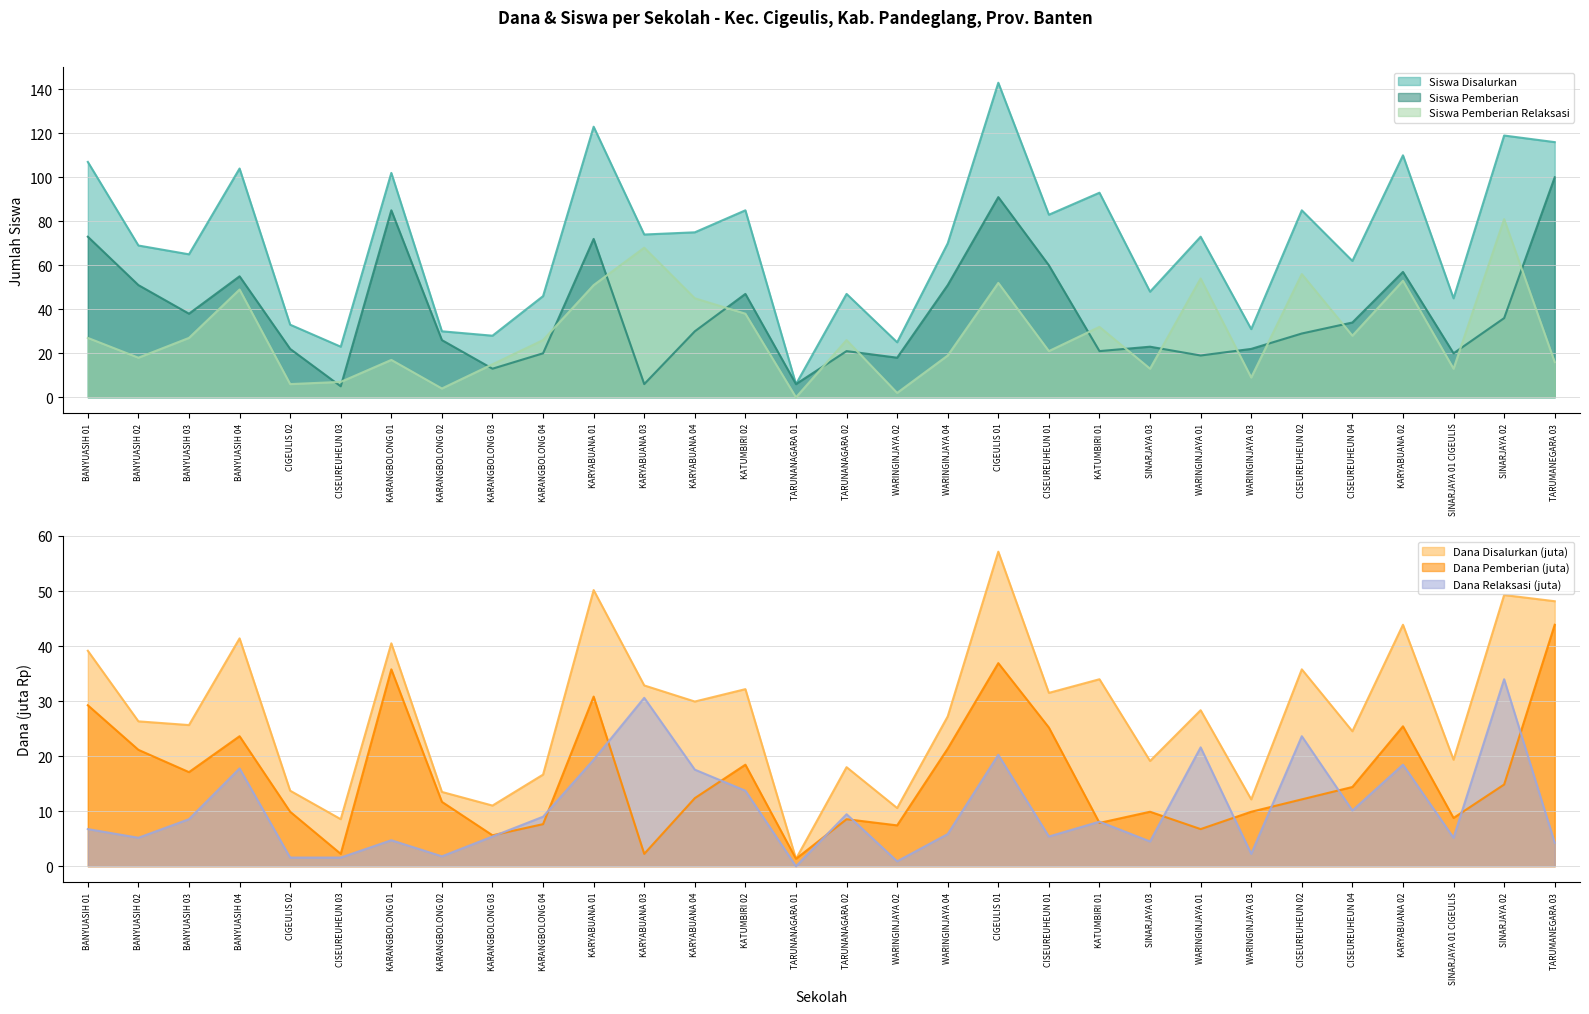

Which series has the largest total across all categories?

Siswa Disalurkan